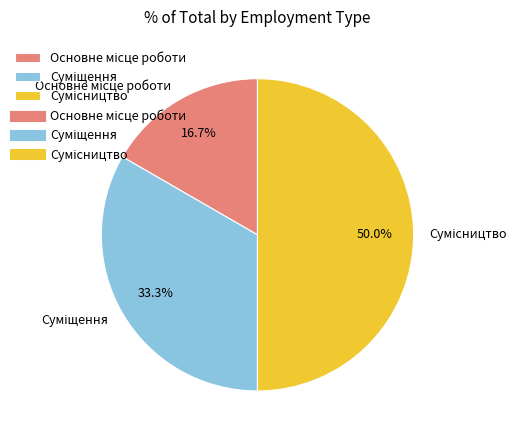

Does Суміщення account for over 50% of the chart?

No